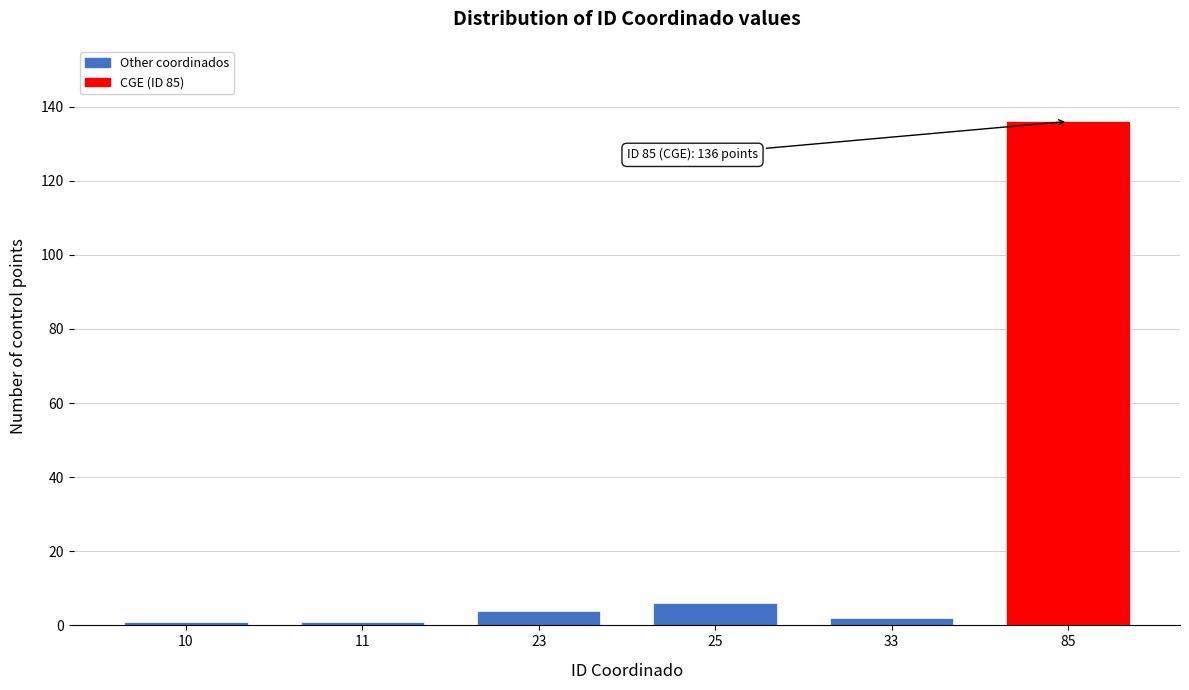

Reading left to right, extract all data points from this chart.

10=1	11=1	23=4	25=6	33=2	85=136